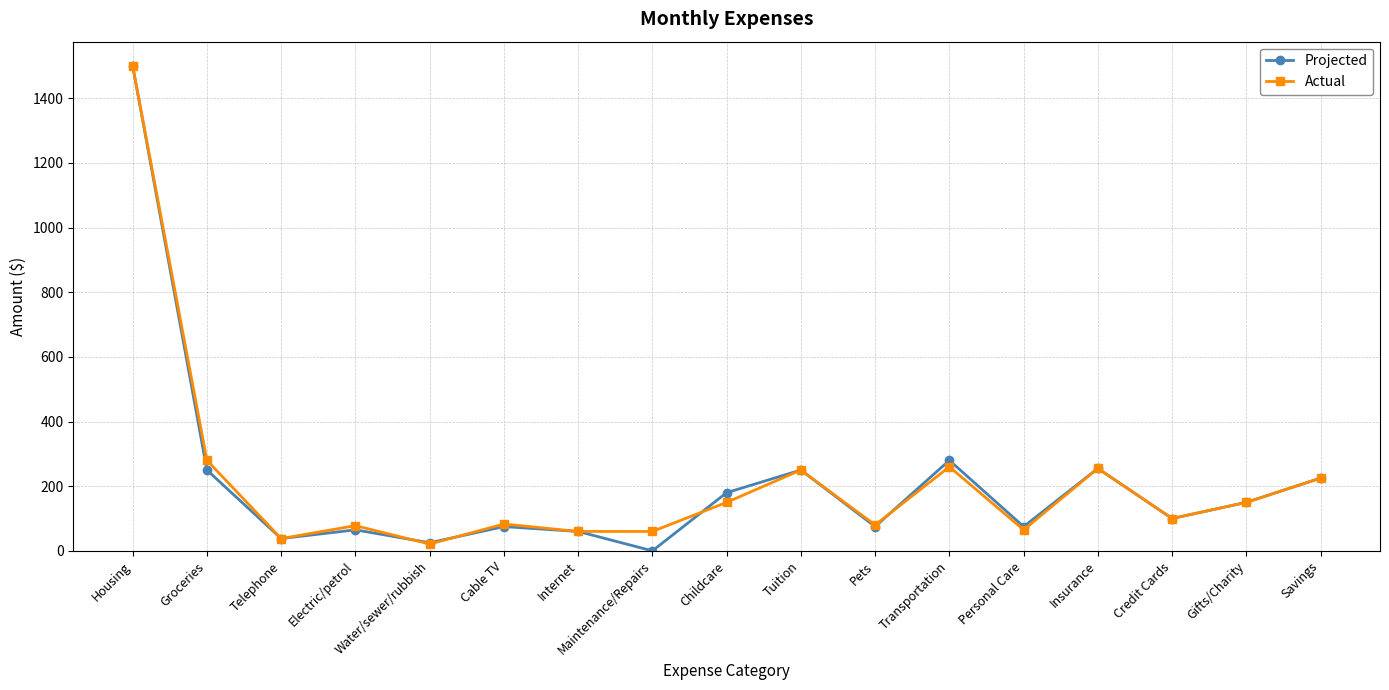

How many interior local peaks does the Projected series have?

5